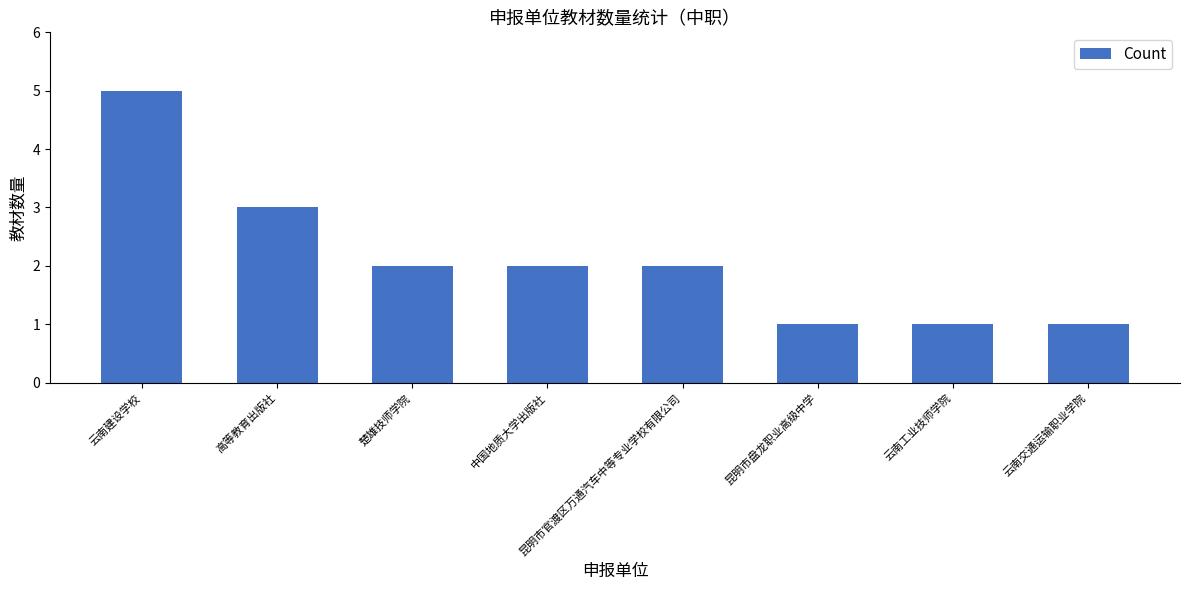

What is the ratio of the value at 高等教育出版社 to the value at 云南工业技师学院?

3.0